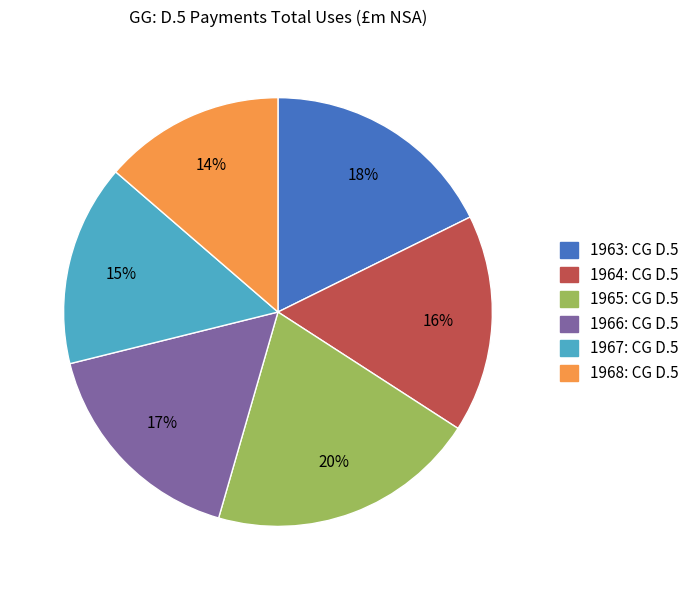

What is the smallest slice in the pie chart?

1968: CG D.5